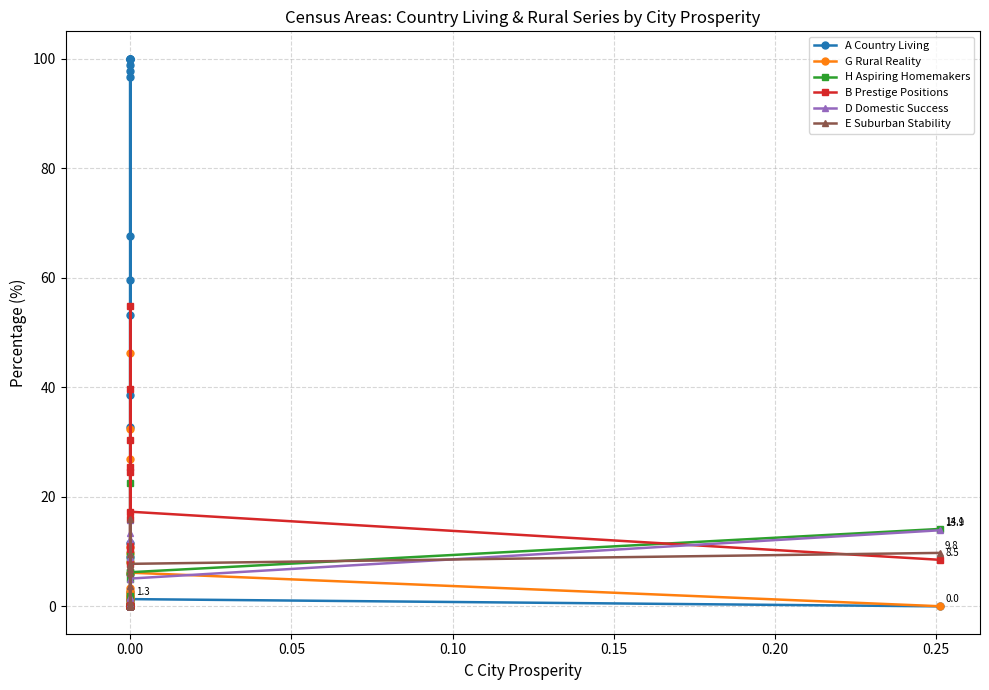

What is the label of the 6th point from the right?

14